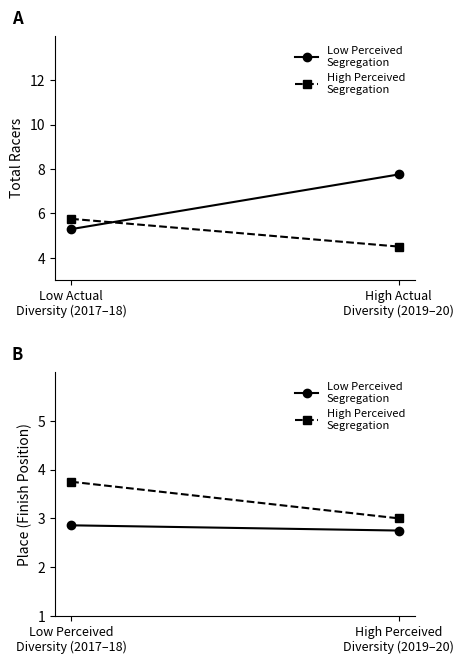

True or false: High Perceived
Segregation has a value of 1.9 at Low Perceived Diversity (2017–18).

False